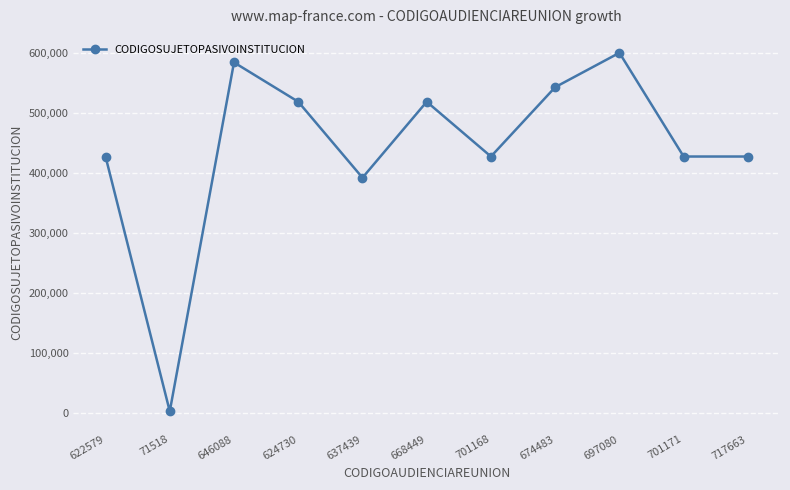

At which category does the chart reach its minimum across all series?

71518